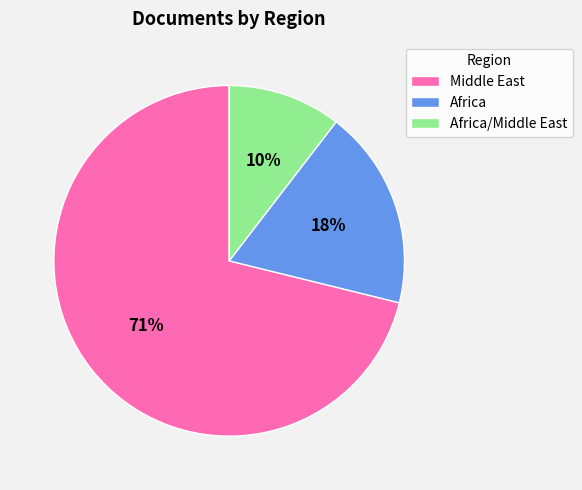

What is the smallest slice in the pie chart?

Africa/Middle East